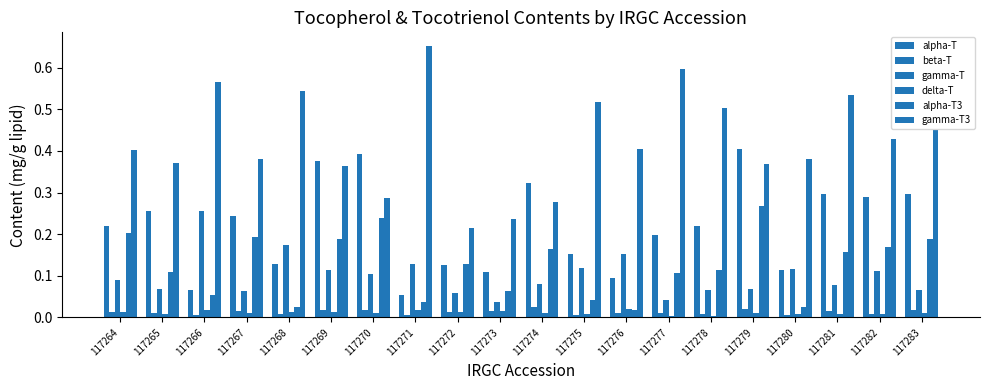

Does the chart contain any negative values?

No